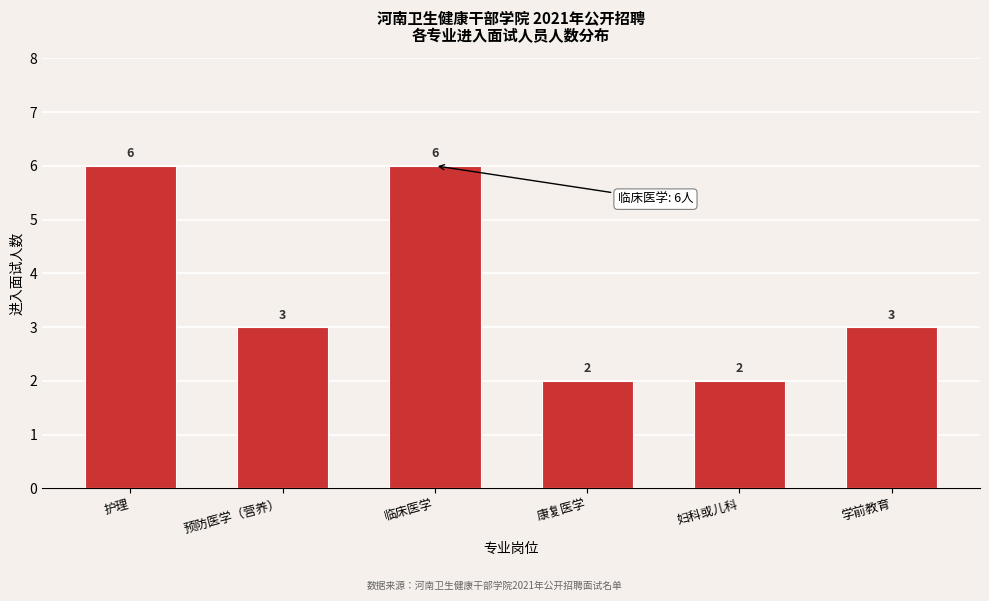

Reading left to right, extract all data points from this chart.

6	3	6	2	2	3